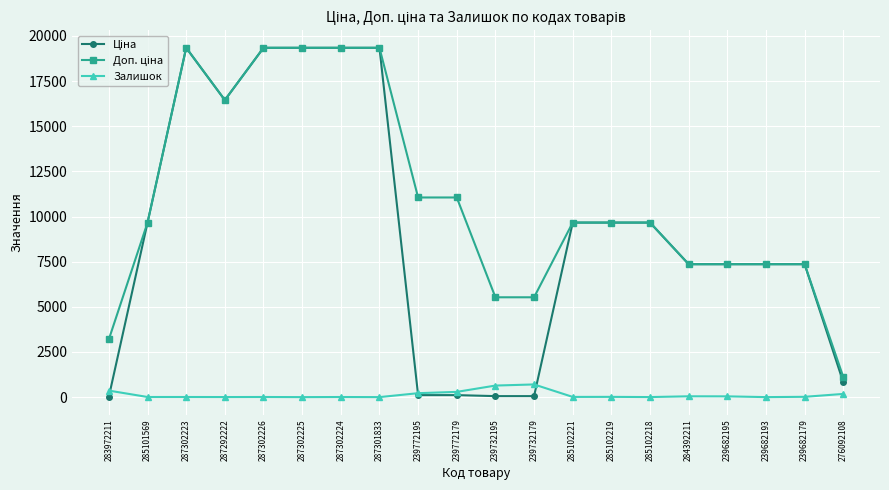

What position from the left is 239732179?

12